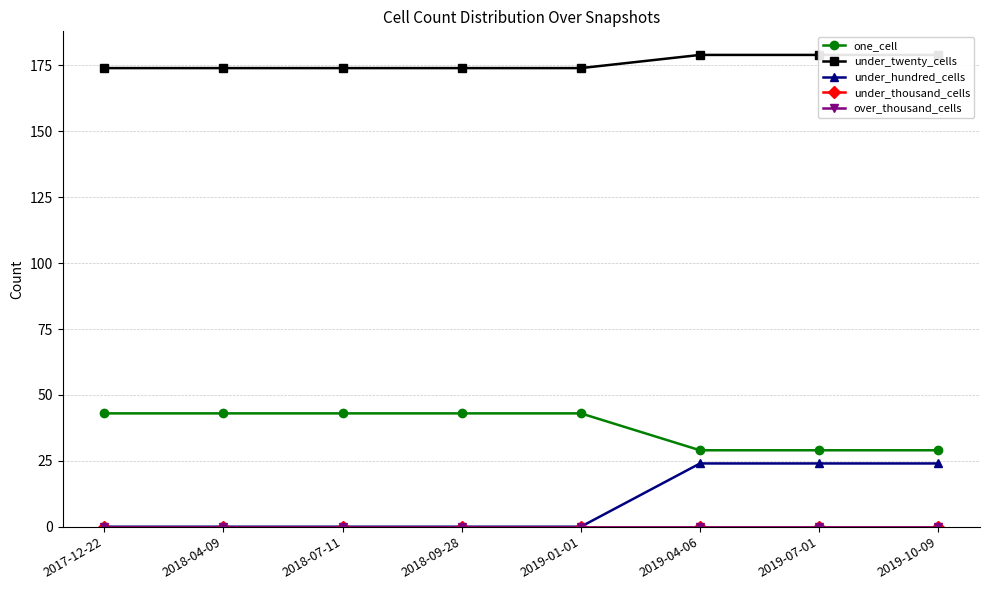

What is the difference between the maximum and minimum values in the one_cell series?

14